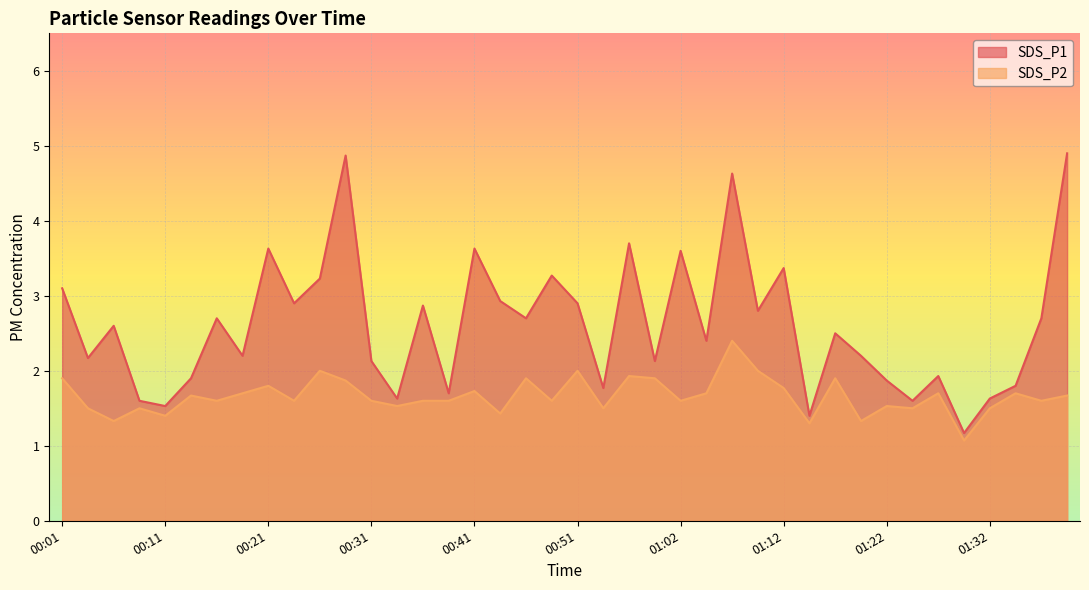

Rank the series at 00:36 from highest to lowest value.

SDS_P1, SDS_P2